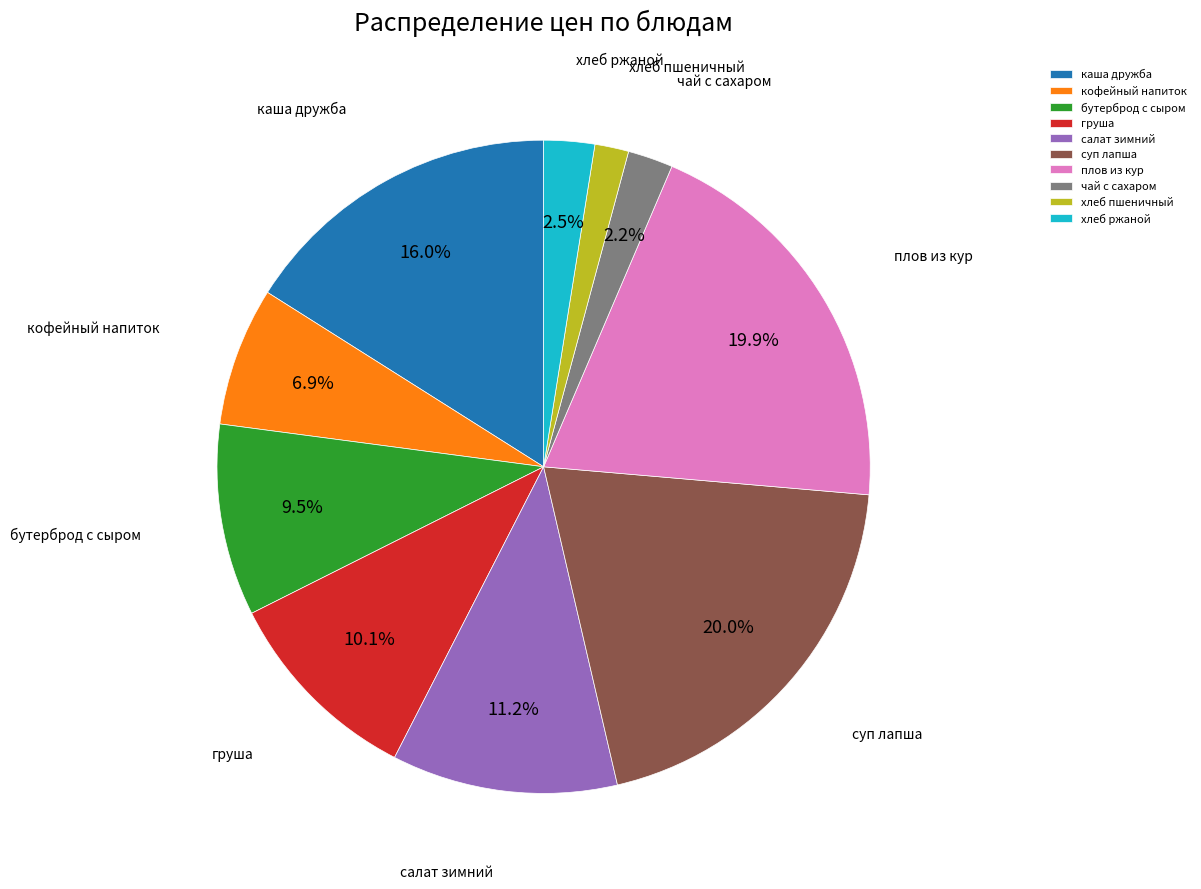

Which category has the smallest portion of the pie?

хлеб пшеничный